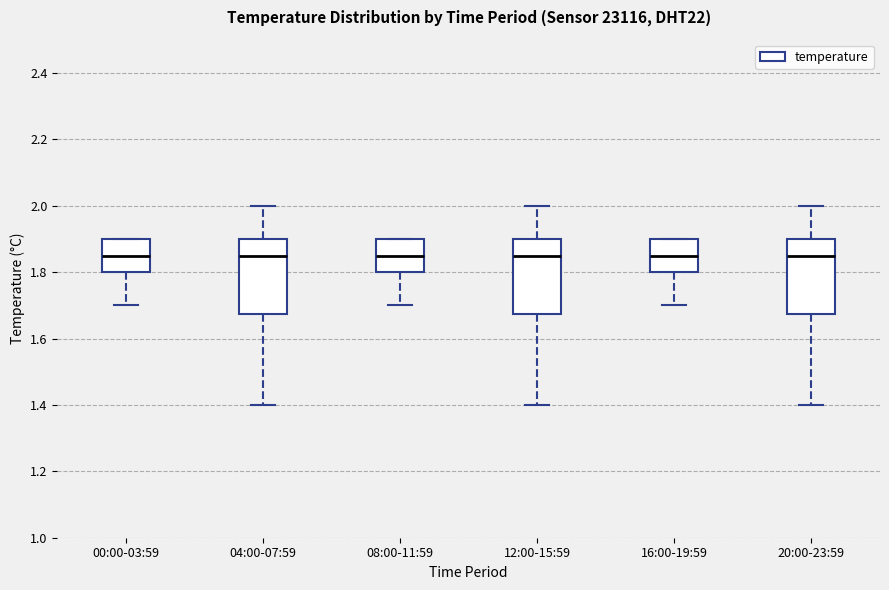

Reading left to right, transcribe this box plot: for each box, give where its median line is, the range the box spans, and where its two whiskers end, as read against the y-axis. The values are not printed on the chart, so give them approximately, as read against the axis.

00:00-03:59: median 1.86, box 1.80 to 1.90, whiskers 1.70 to 1.90
04:00-07:59: median 1.86, box 1.68 to 1.90, whiskers 1.40 to 2.00
08:00-11:59: median 1.86, box 1.80 to 1.90, whiskers 1.70 to 1.90
12:00-15:59: median 1.86, box 1.68 to 1.90, whiskers 1.40 to 2.00
16:00-19:59: median 1.86, box 1.80 to 1.90, whiskers 1.70 to 1.90
20:00-23:59: median 1.86, box 1.68 to 1.90, whiskers 1.40 to 2.00